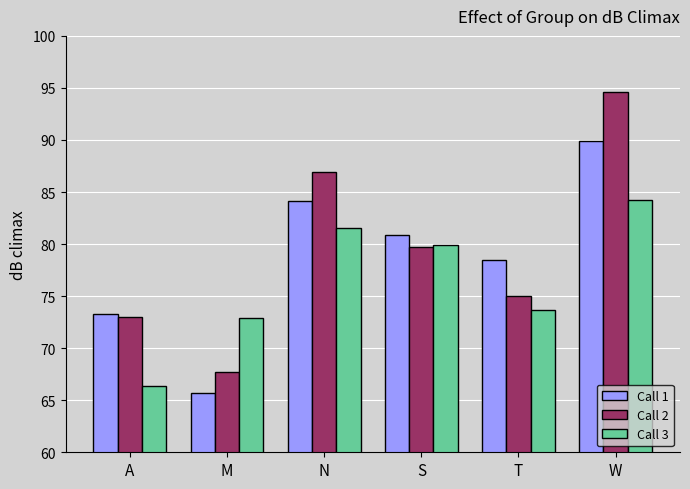

What is the minimum value for Call 1?

65.7